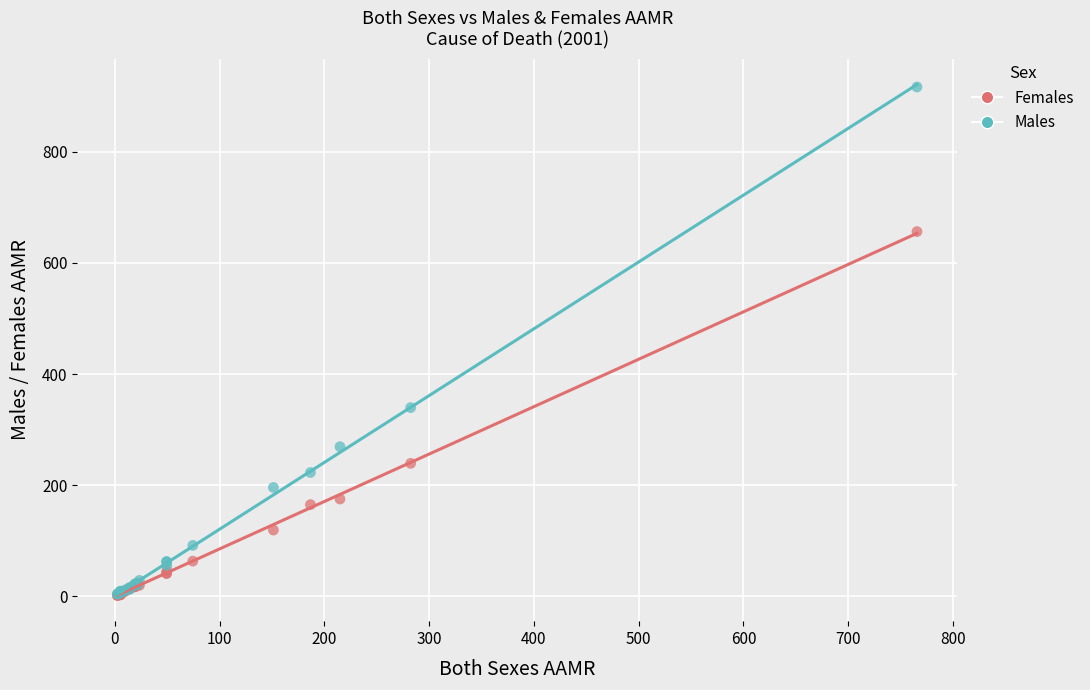

Which series contains the highest Y value?

Males